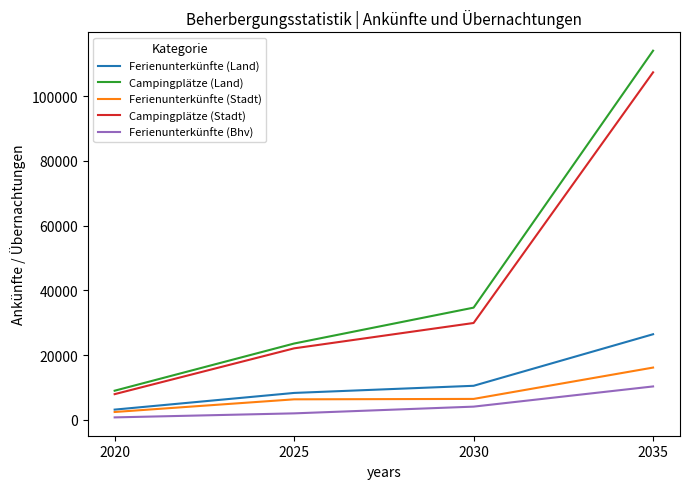

True or false: Campingplätze (Stadt) and Ferienunterkünfte (Land) intersect in this chart.

False